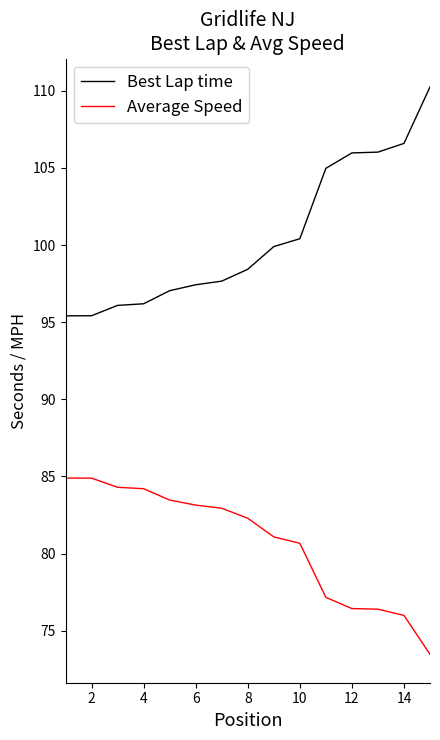

What is the smallest value displayed?

73.5